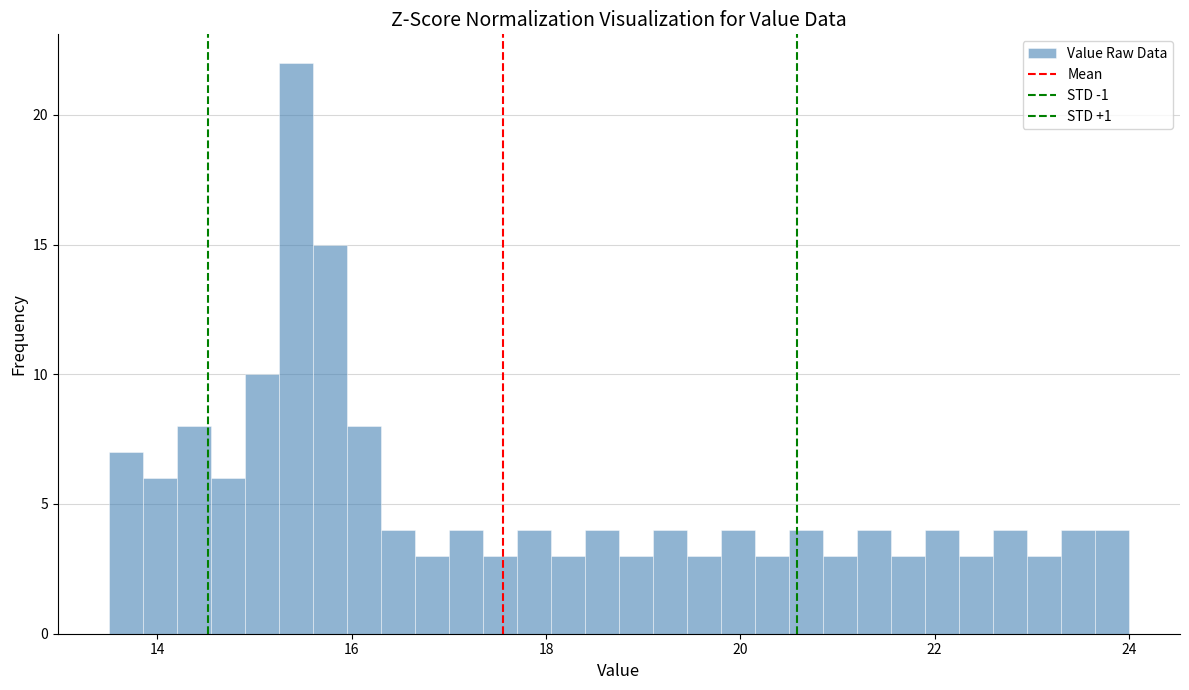

Around what value on the x-axis is the tallest bar? Give the approximate position of its centre, as read against the axis.

15.4